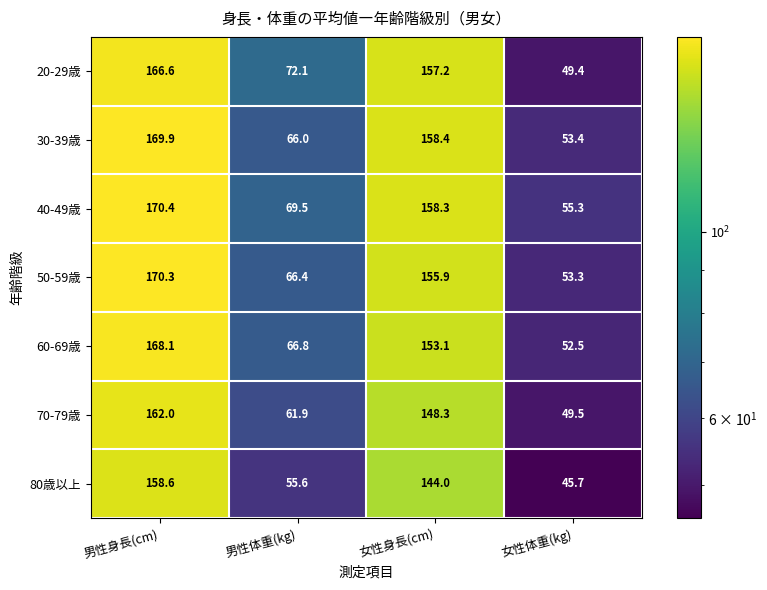

What is the greatest value displayed?

170.4